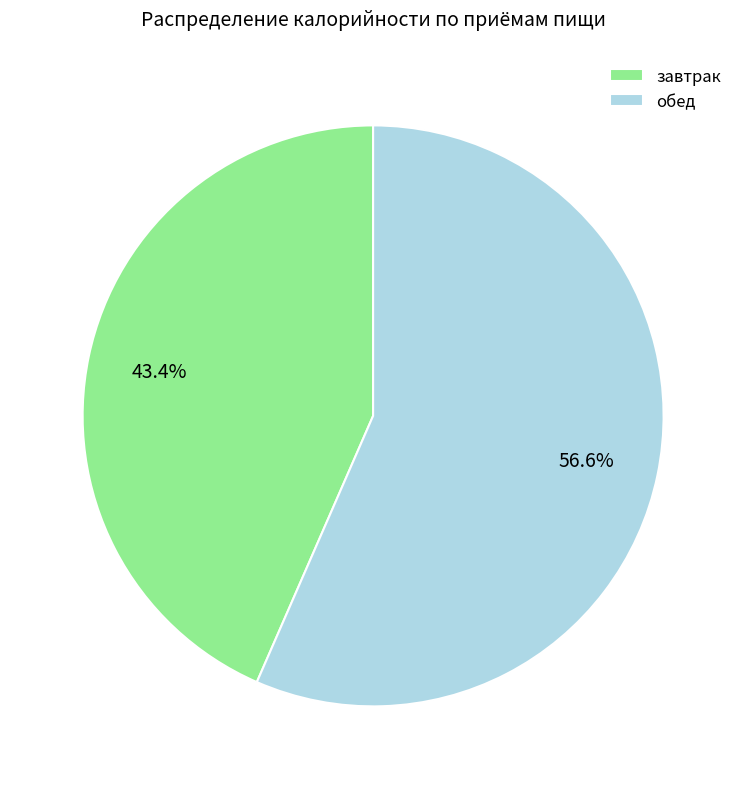

Which slice represents more than half of the pie?

обед